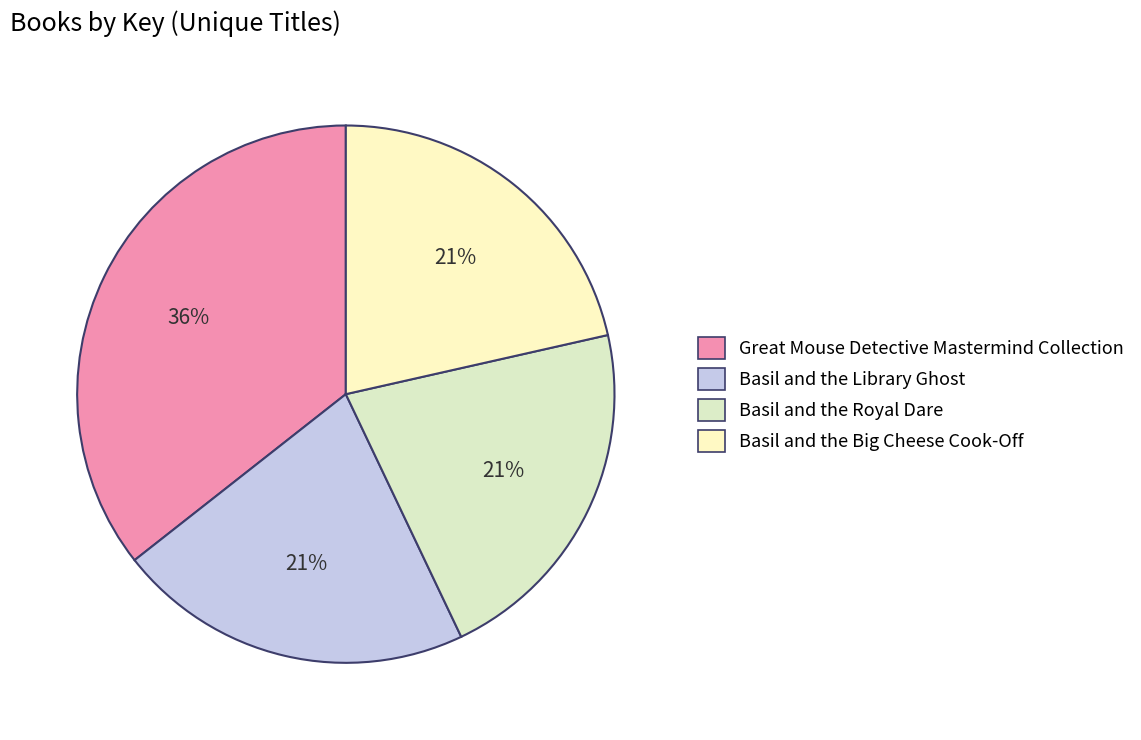

How many segments does this pie chart have?

4